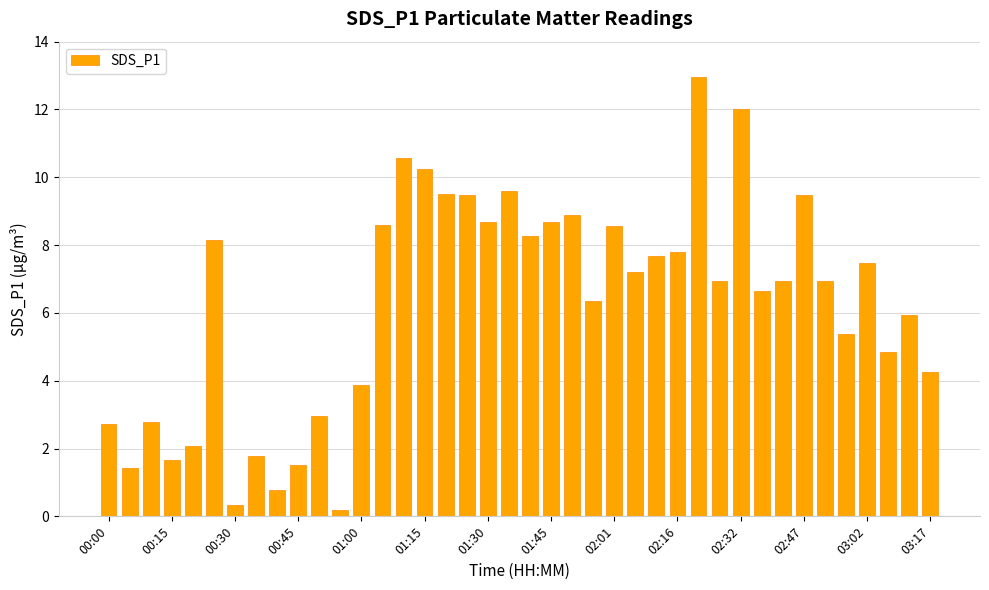

What is the value of the 37th bar from the left?

7.5